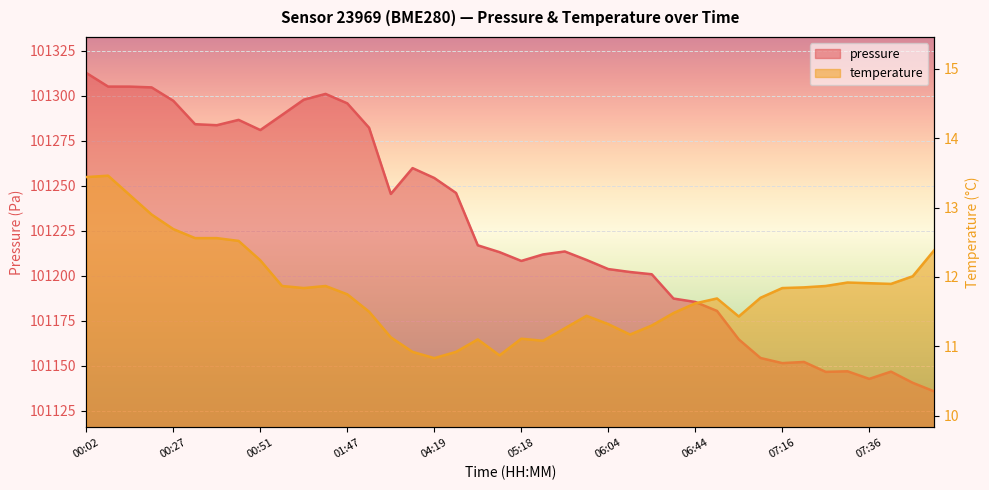

Is the value of temperature at 07:36 greater than the value of pressure at 06:30?

No